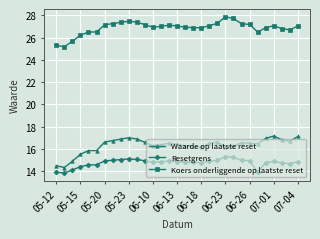

What is the sum of all Waarde op laatste reset values?

505.9